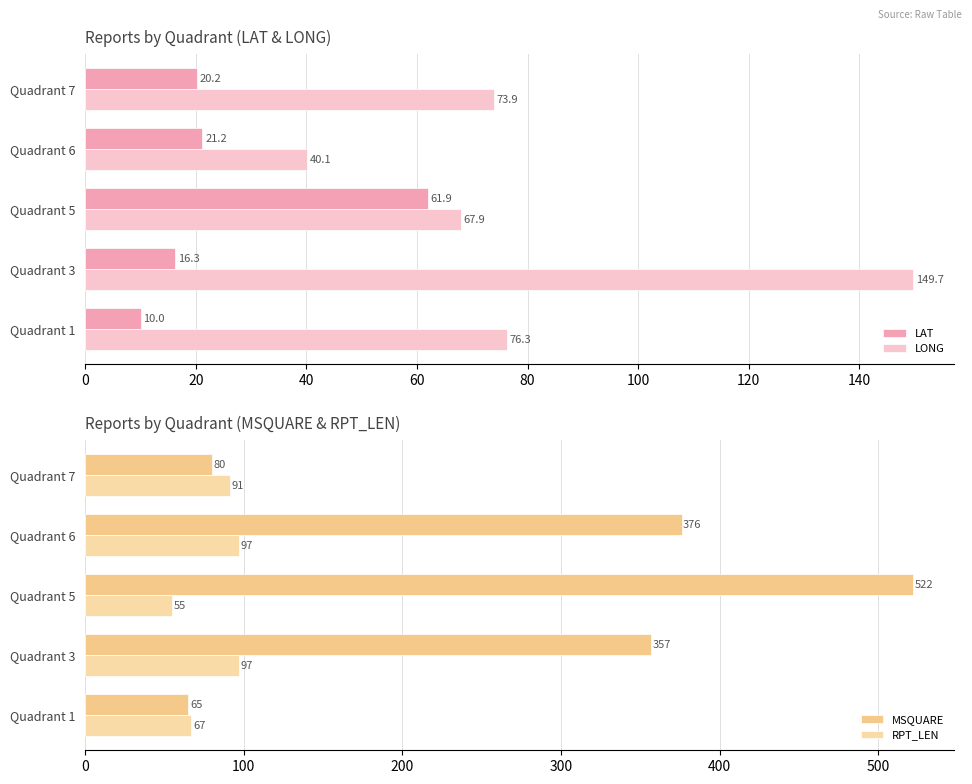

Is the value of LONG at Quadrant 3 greater than the value of LAT at Quadrant 3?

Yes